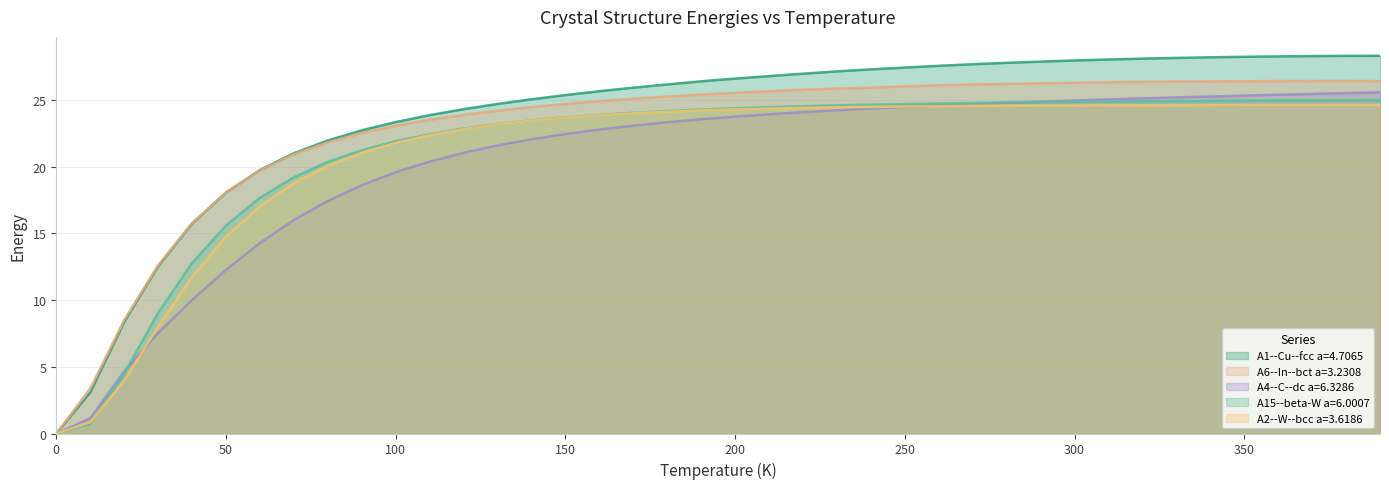

What is the value of the A6--In--bct a=3.2308 point at the 4th from the left?

12.6